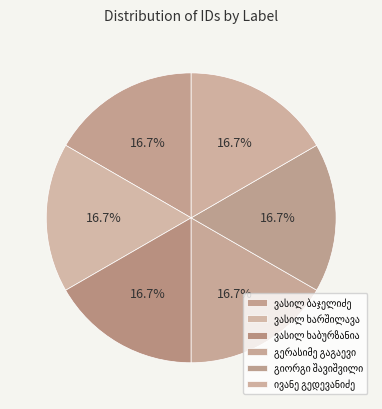

What percentage is NOT represented by გიორგი შავიშვილი?

83.3%